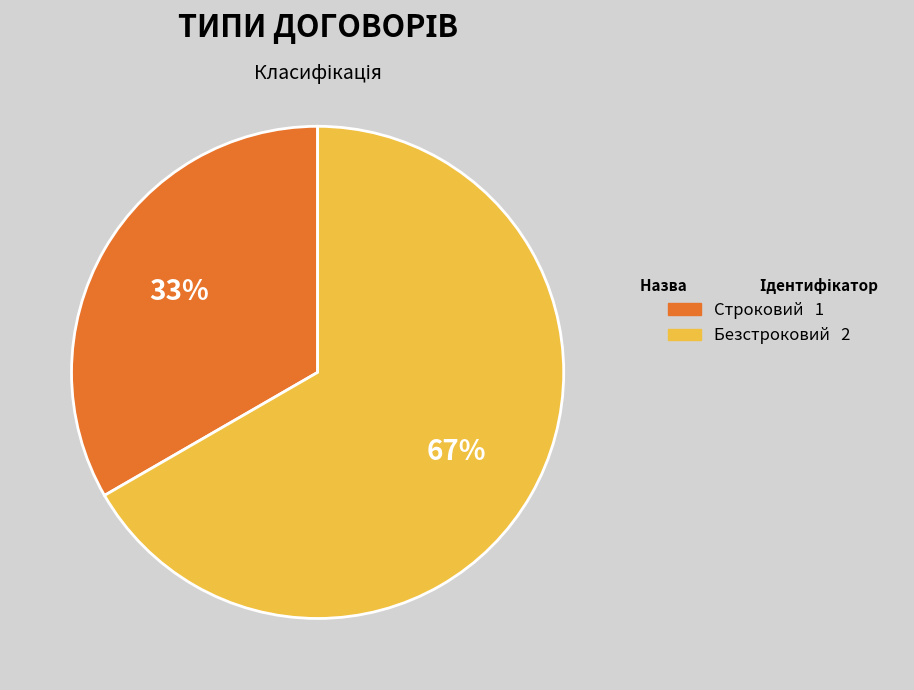

Does Строковий account for over 50% of the chart?

No